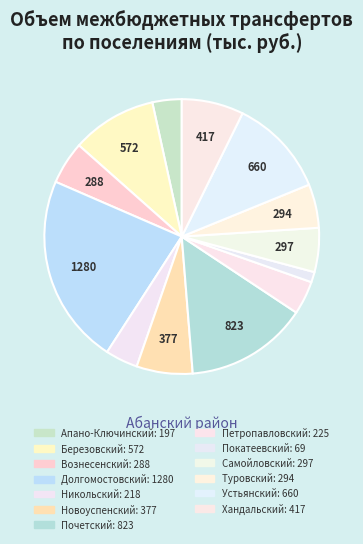

How many slices are in this pie chart?

13